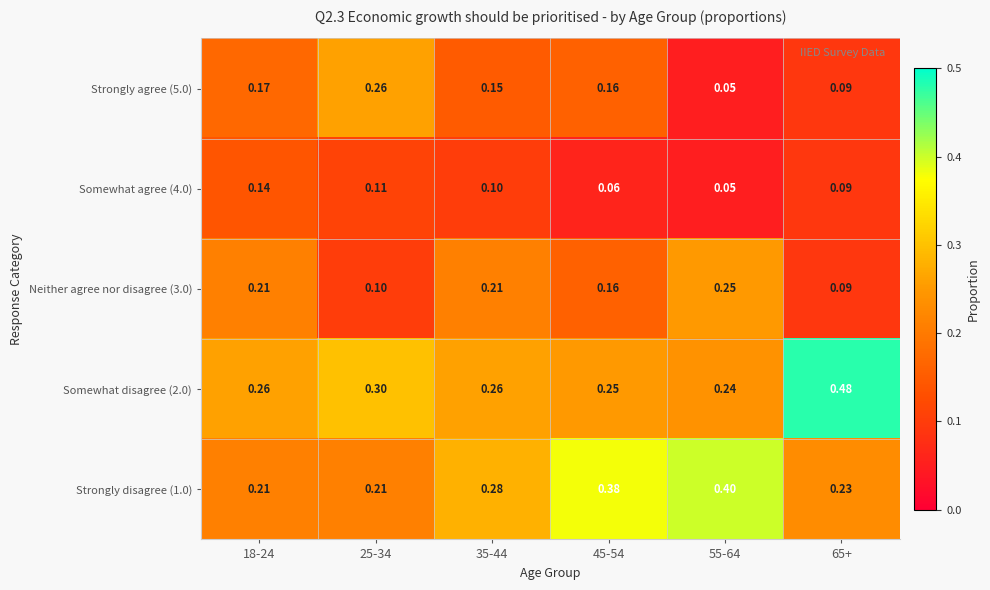

Rank the series by their maximum value, from lowest to highest.

Somewhat agree (4.0), Neither agree nor disagree (3.0), Strongly agree (5.0), Strongly disagree (1.0), Somewhat disagree (2.0)